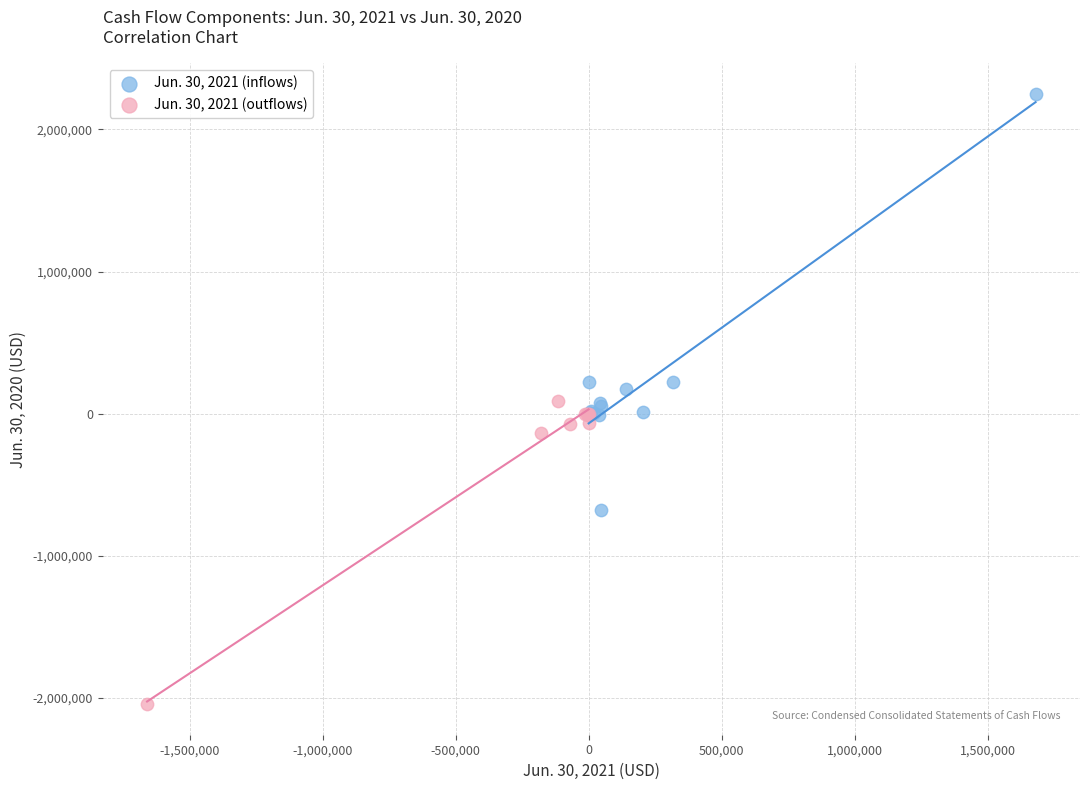

Which series reaches the minimum Y coordinate?

Jun. 30, 2021 (outflows)